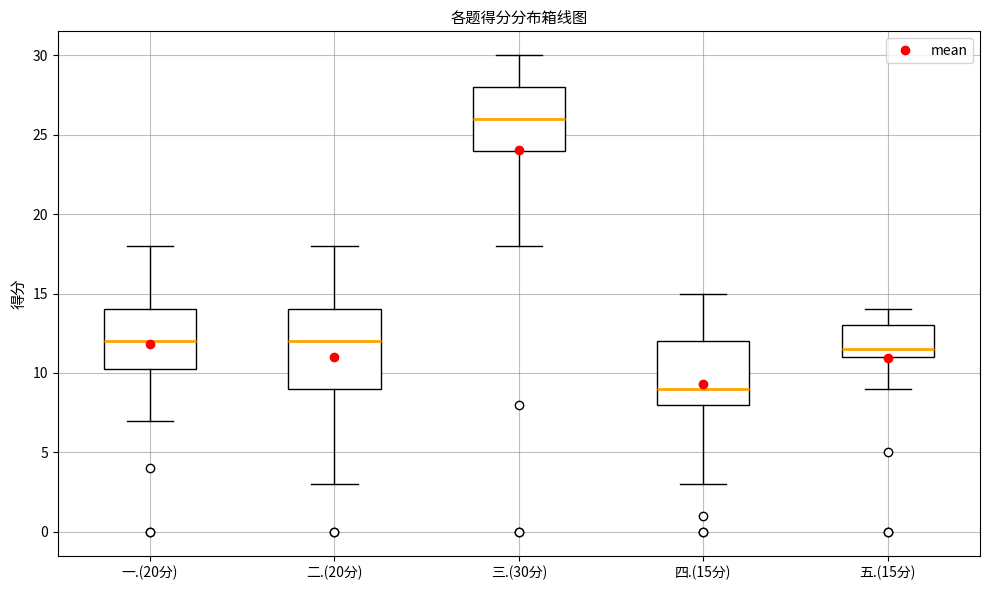

Which box's median line is the lowest?

四.(15分)